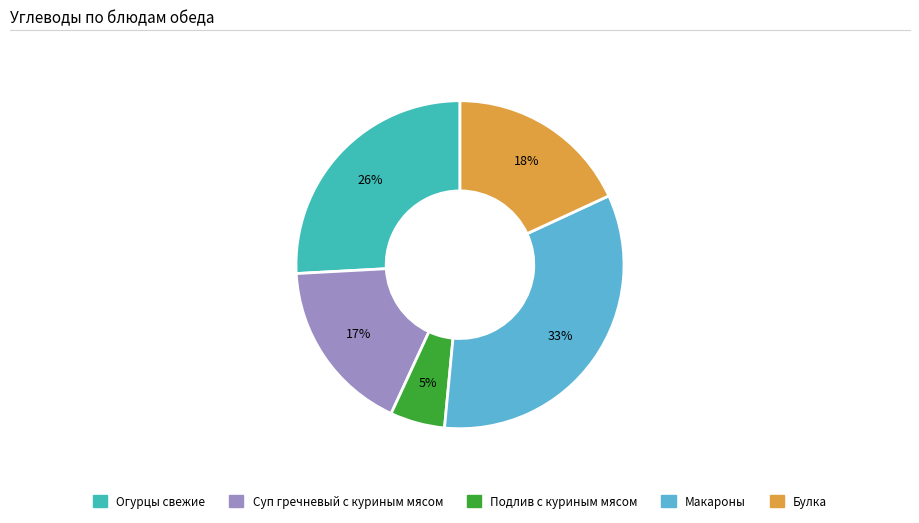

What percentage is the Булка slice, to the nearest percent?

18%